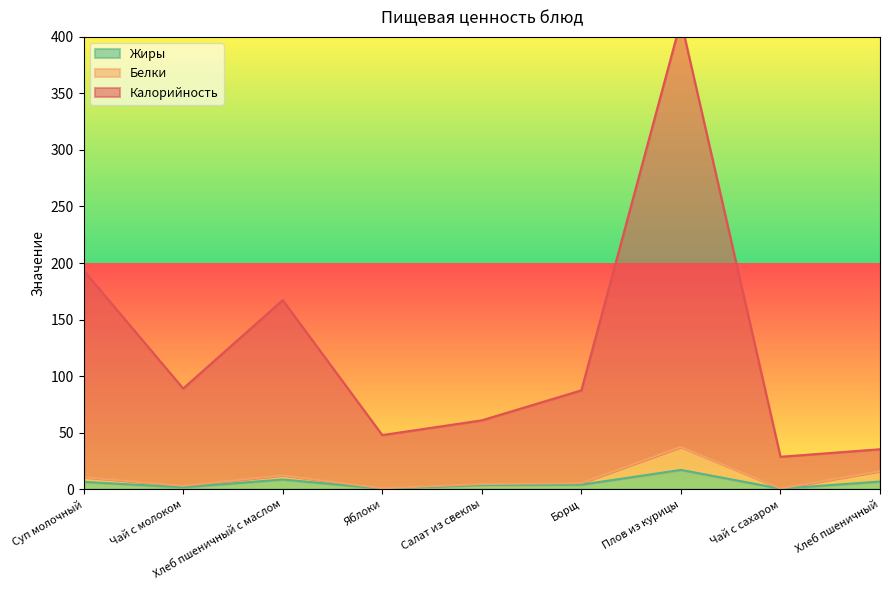

The value of Калорийность at Салат из свеклы is 60.9. True or false?

True